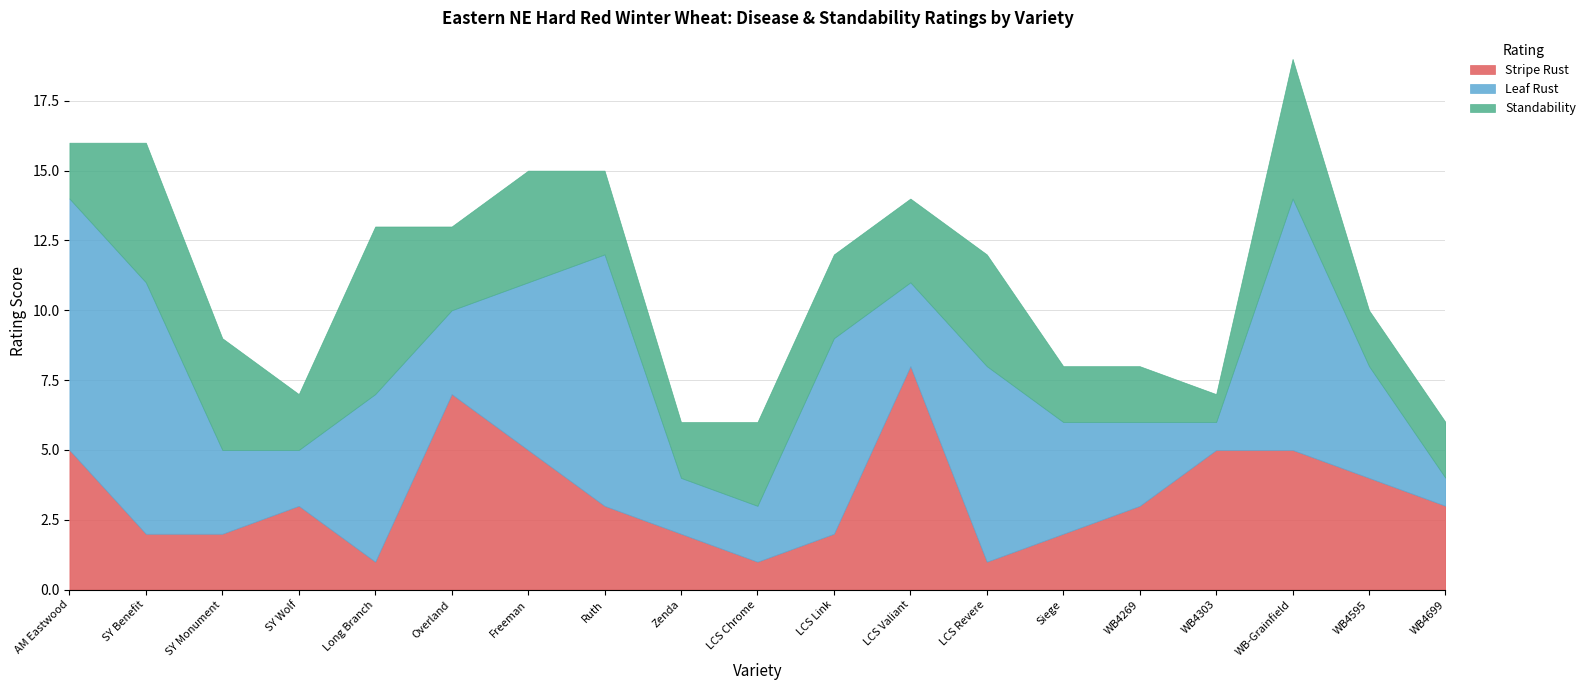

What is the value of the Standability point at the 16th from the left?

1